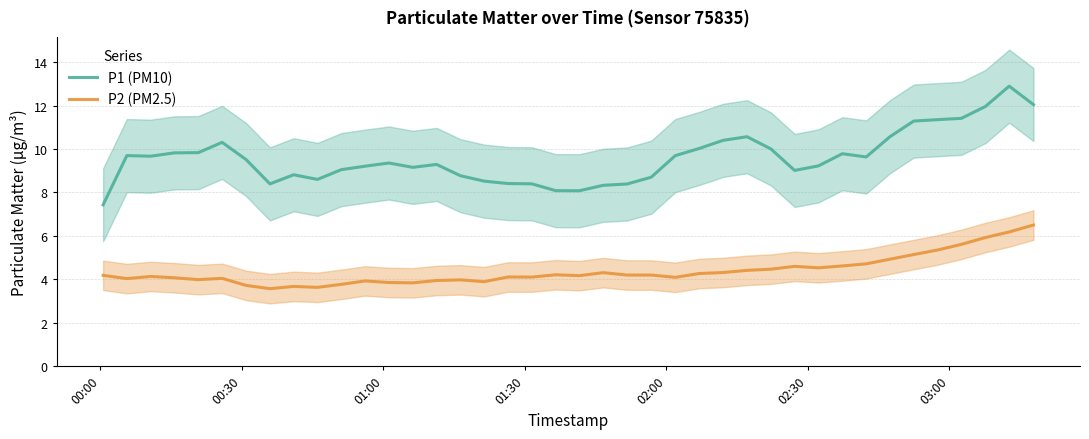

True or false: P1 (PM10) and P2 (PM2.5) cross at least once.

False